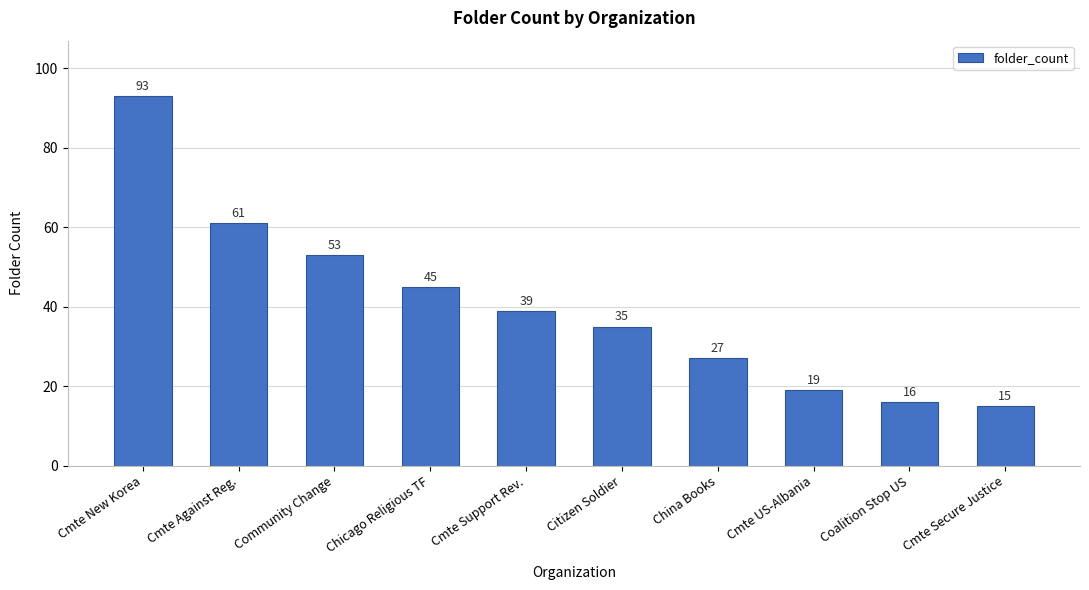

At which category does the chart reach its minimum across all series?

Cmte Secure Justice